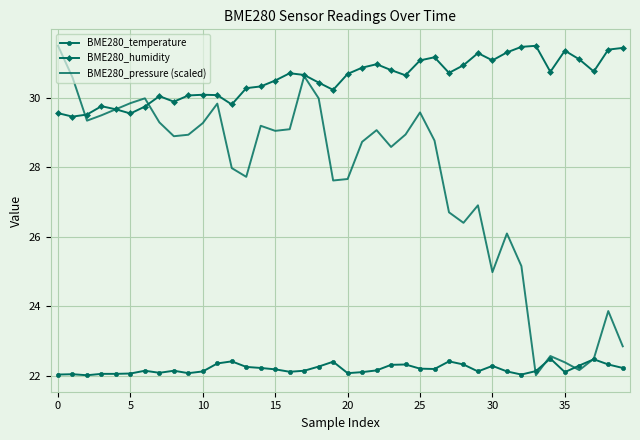

In BME280_humidity, how many points are higher than both neighbors (excluding endpoints)?

9